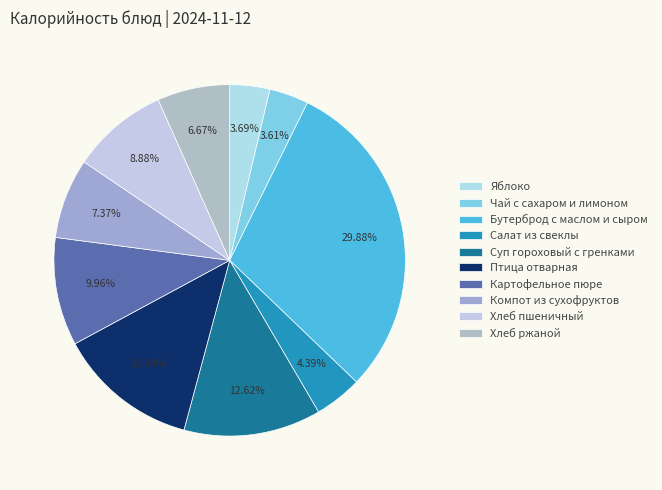

To the nearest percent, what is the difference between the Компот из сухофруктов and Яблоко slice percentages?

4%